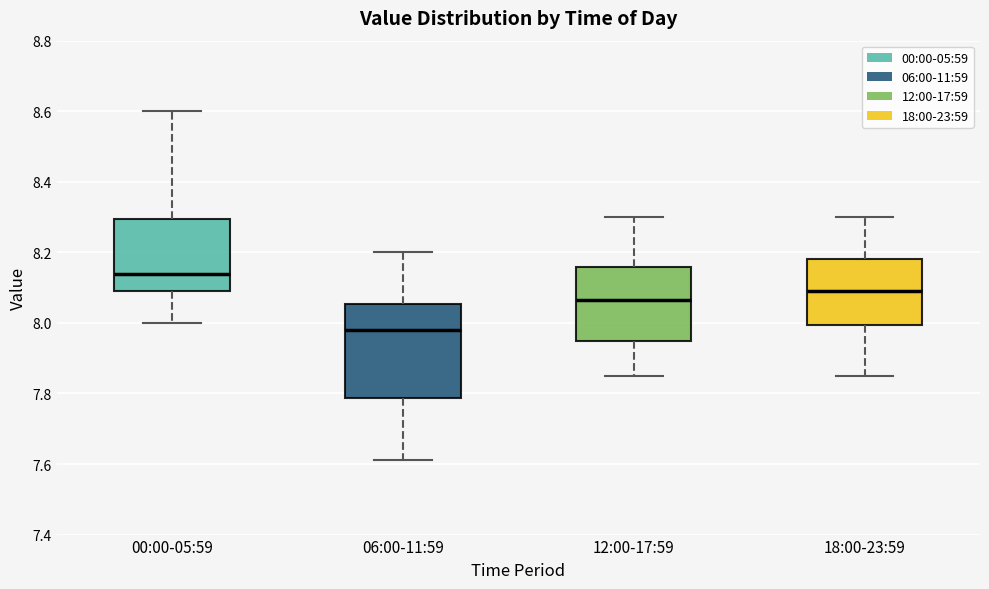

Reading left to right, transcribe this box plot: for each box, give where its median line is, the range the box spans, and where its two whiskers end, as read against the y-axis. The values are not printed on the chart, so give them approximately, as read against the axis.

00:00-05:59: median 8.14, box 8.10 to 8.30, whiskers 8.00 to 8.60
06:00-11:59: median 7.98, box 7.78 to 8.06, whiskers 7.62 to 8.20
12:00-17:59: median 8.06, box 7.96 to 8.16, whiskers 7.86 to 8.30
18:00-23:59: median 8.10, box 8.00 to 8.18, whiskers 7.86 to 8.30